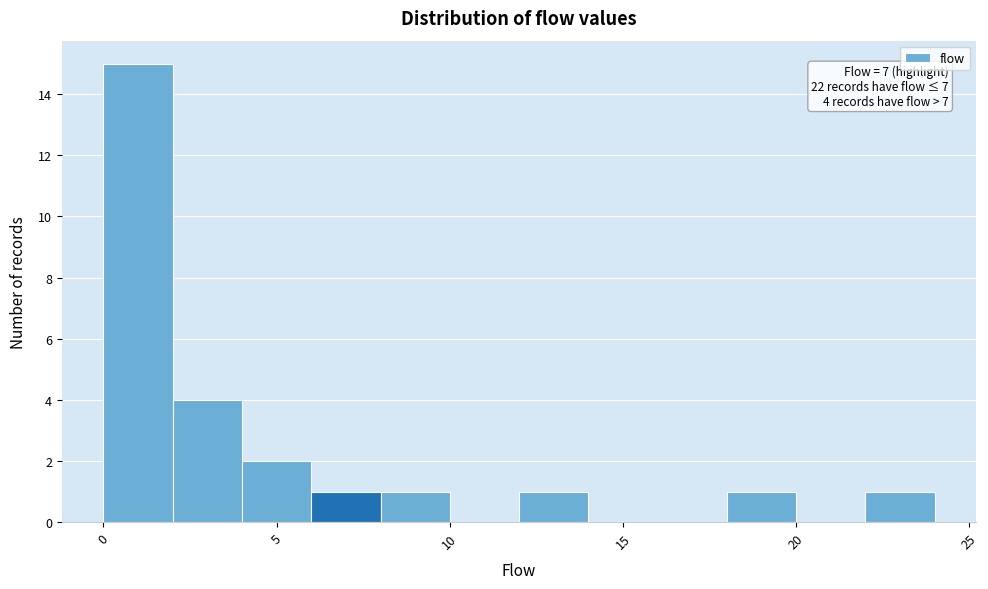

Over which range of the x-axis is the bar tallest?

0 to 2